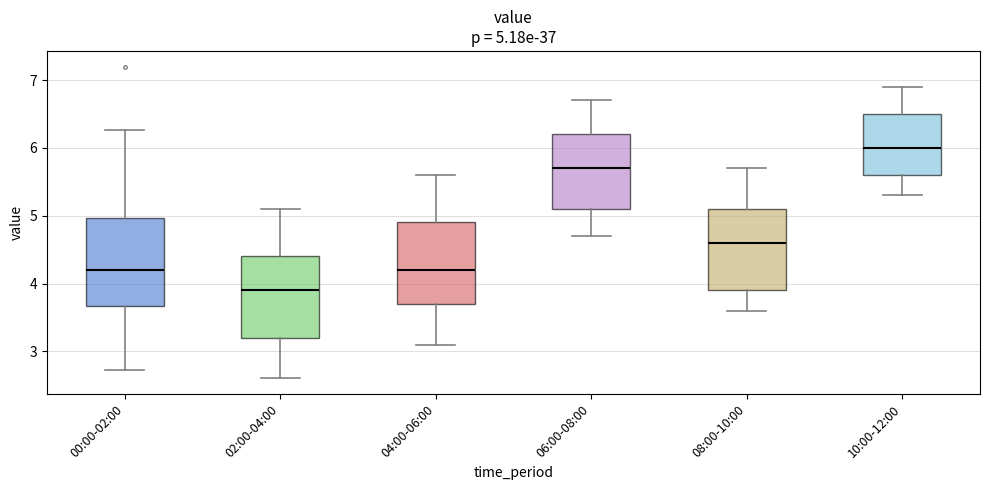

Which box has the highest median line?

10:00-12:00